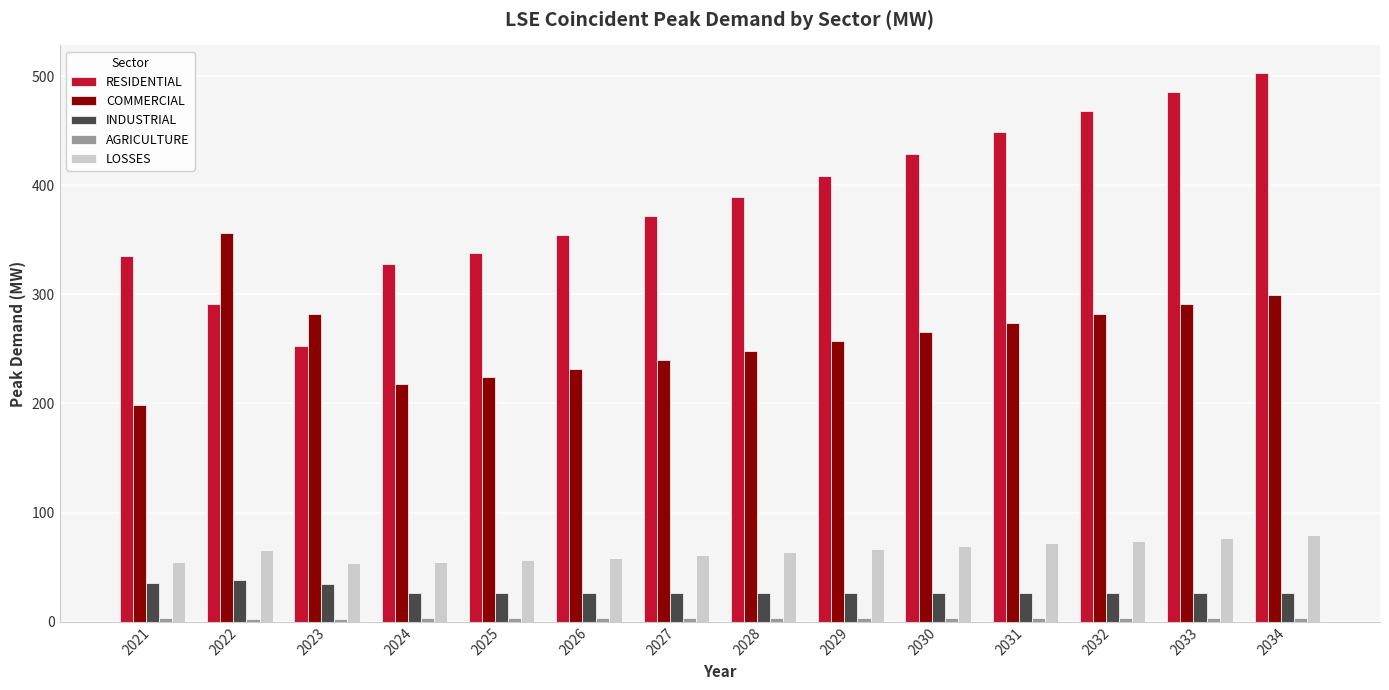

What is the smallest value displayed?

2.4